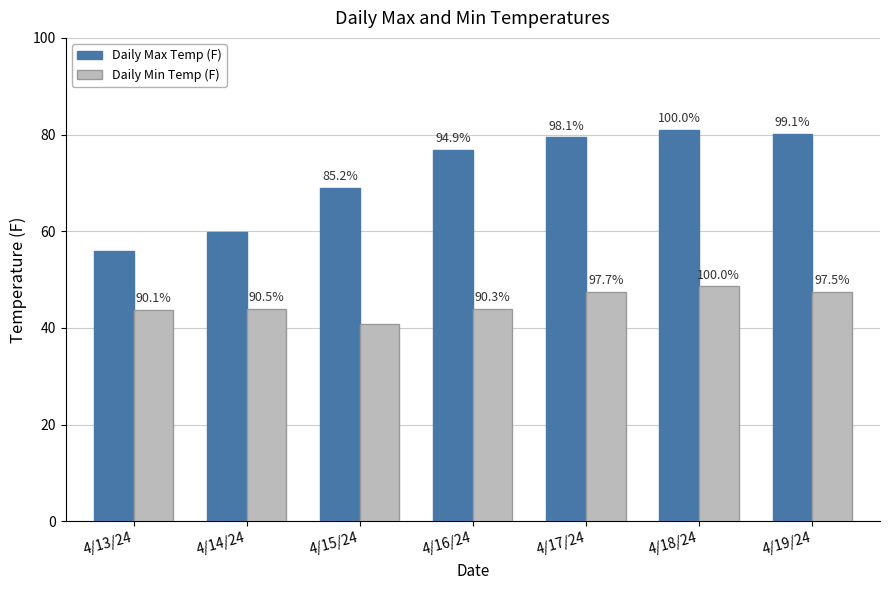

What are all the series names shown in the legend?

Daily Max Temp (F), Daily Min Temp (F)